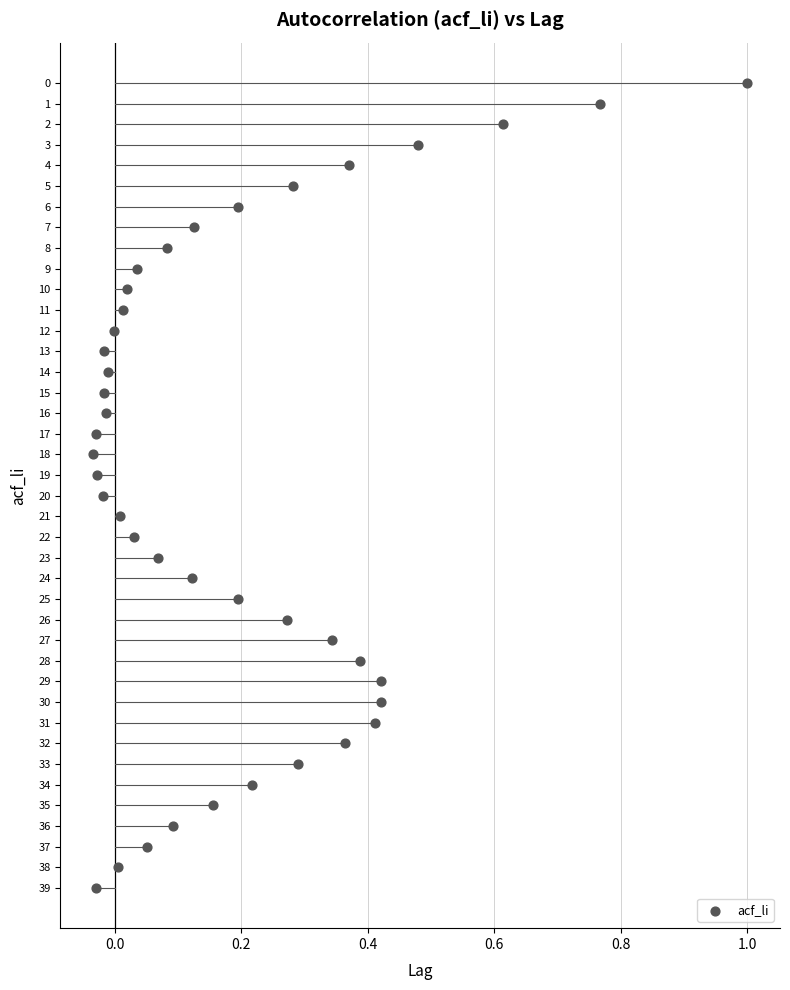

What is the range of Y values (max minus min)?

39